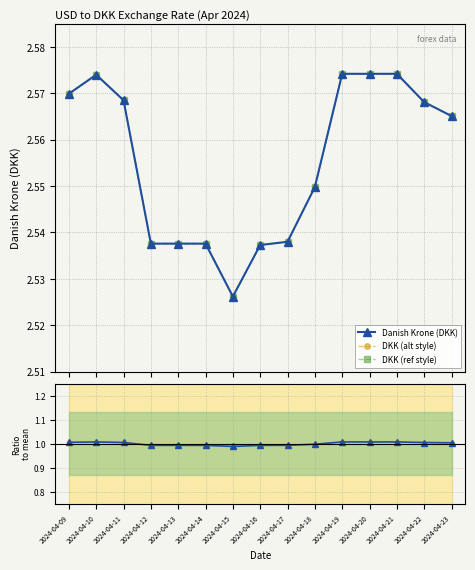

Reading left to right, extract all data points from this chart.

Danish Krone (DKK): 2024-04-09=2.6	2024-04-10=2.6	2024-04-11=2.6	2024-04-12=2.5	2024-04-13=2.5	2024-04-14=2.5	2024-04-15=2.5	2024-04-16=2.5	2024-04-17=2.5	2024-04-18=2.5	2024-04-19=2.6	2024-04-20=2.6	2024-04-21=2.6	2024-04-22=2.6	2024-04-23=2.6
DKK (alt style): 2024-04-09=2.6	2024-04-10=2.6	2024-04-11=2.6	2024-04-12=2.5	2024-04-13=2.5	2024-04-14=2.5	2024-04-15=2.5	2024-04-16=2.5	2024-04-17=2.5	2024-04-18=2.5	2024-04-19=2.6	2024-04-20=2.6	2024-04-21=2.6	2024-04-22=2.6	2024-04-23=2.6
DKK (ref style): 2024-04-09=2.6	2024-04-10=2.6	2024-04-11=2.6	2024-04-12=2.5	2024-04-13=2.5	2024-04-14=2.5	2024-04-15=2.5	2024-04-16=2.5	2024-04-17=2.5	2024-04-18=2.5	2024-04-19=2.6	2024-04-20=2.6	2024-04-21=2.6	2024-04-22=2.6	2024-04-23=2.6
Ratio to mean: 2024-04-09=1.0	2024-04-10=1.0	2024-04-11=1.0	2024-04-12=1.0	2024-04-13=1.0	2024-04-14=1.0	2024-04-15=1.0	2024-04-16=1.0	2024-04-17=1.0	2024-04-18=1.0	2024-04-19=1.0	2024-04-20=1.0	2024-04-21=1.0	2024-04-22=1.0	2024-04-23=1.0
Ratio alt: 2024-04-09=1.0	2024-04-10=1.0	2024-04-11=1.0	2024-04-12=1.0	2024-04-13=1.0	2024-04-14=1.0	2024-04-15=1.0	2024-04-16=1.0	2024-04-17=1.0	2024-04-18=1.0	2024-04-19=1.0	2024-04-20=1.0	2024-04-21=1.0	2024-04-22=1.0	2024-04-23=1.0